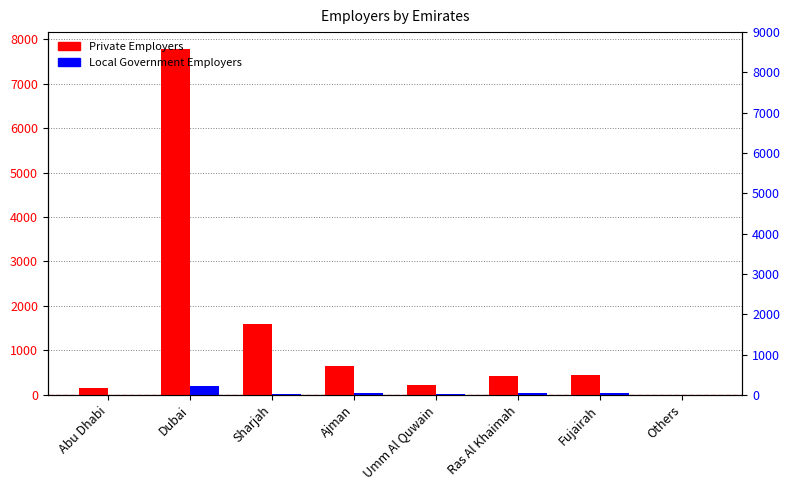

What is the sum of the Local Government Employers values at Umm Al Quwain and Abu Dhabi?

25